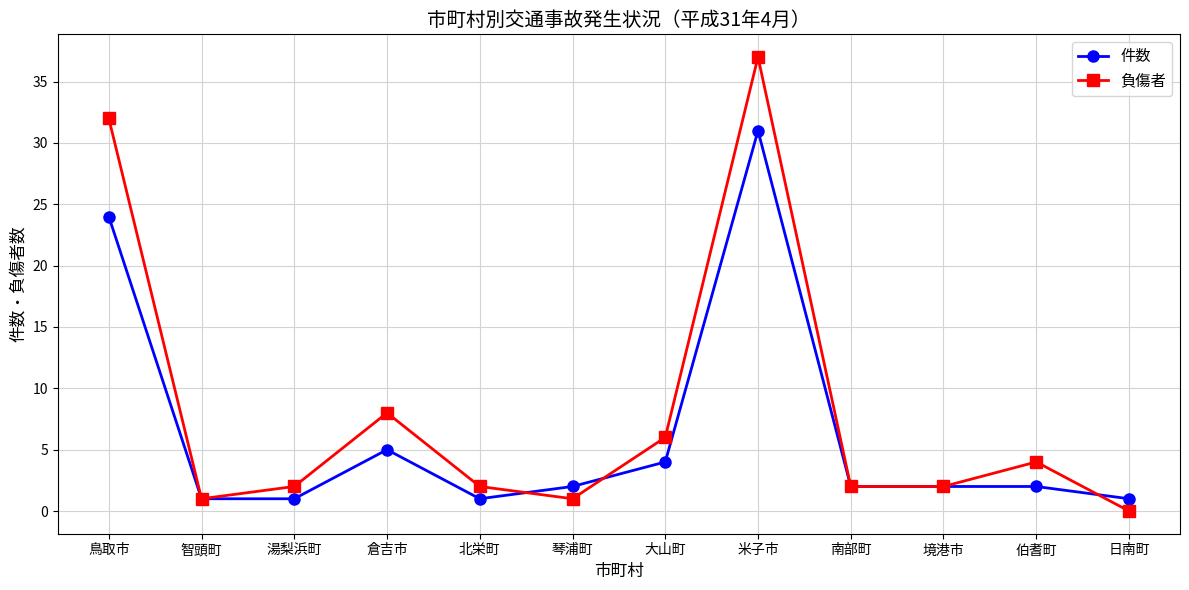

What is the spread (max minus min) of values at 湯梨浜町?

1